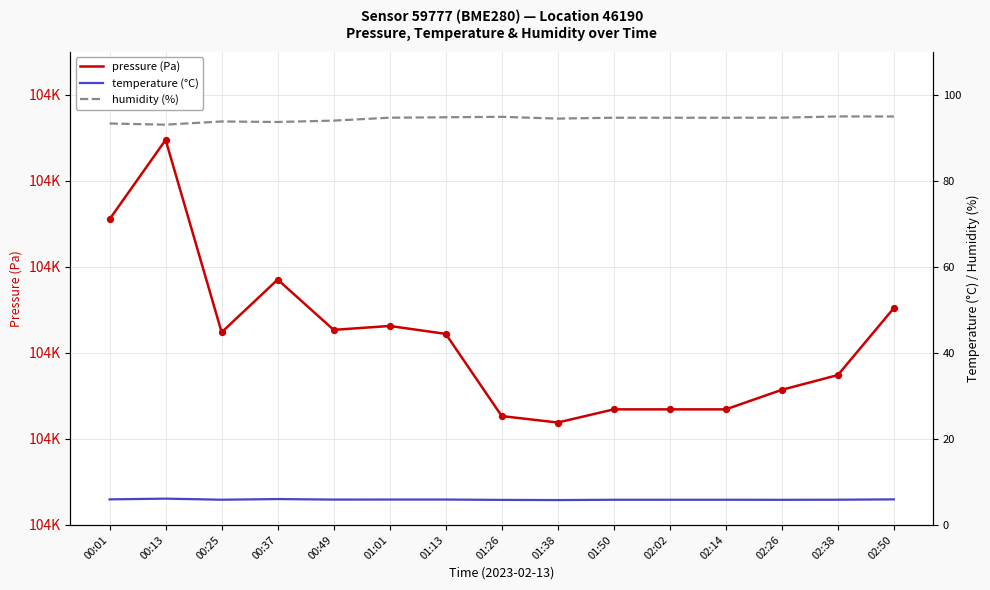

Is the value of temperature (°C) at 01:38 greater than the value of humidity (%) at 02:26?

No